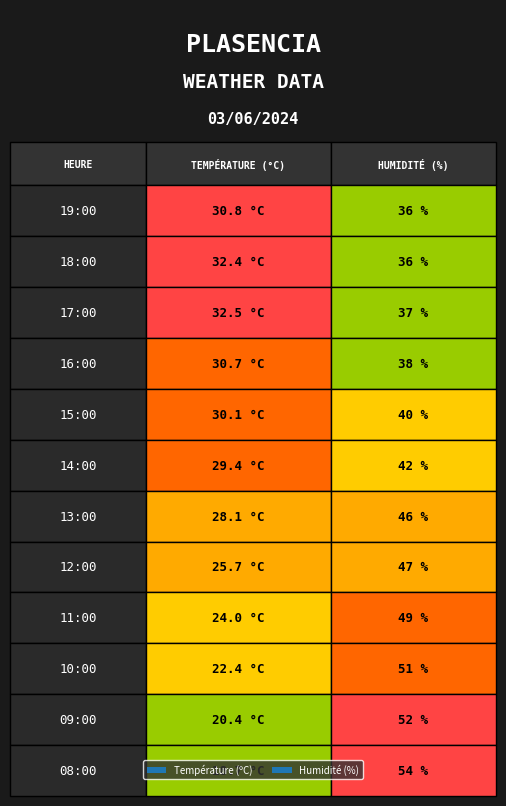

List the series in order of their overall mean, highest first.

Humidité (%), Température (ºC)